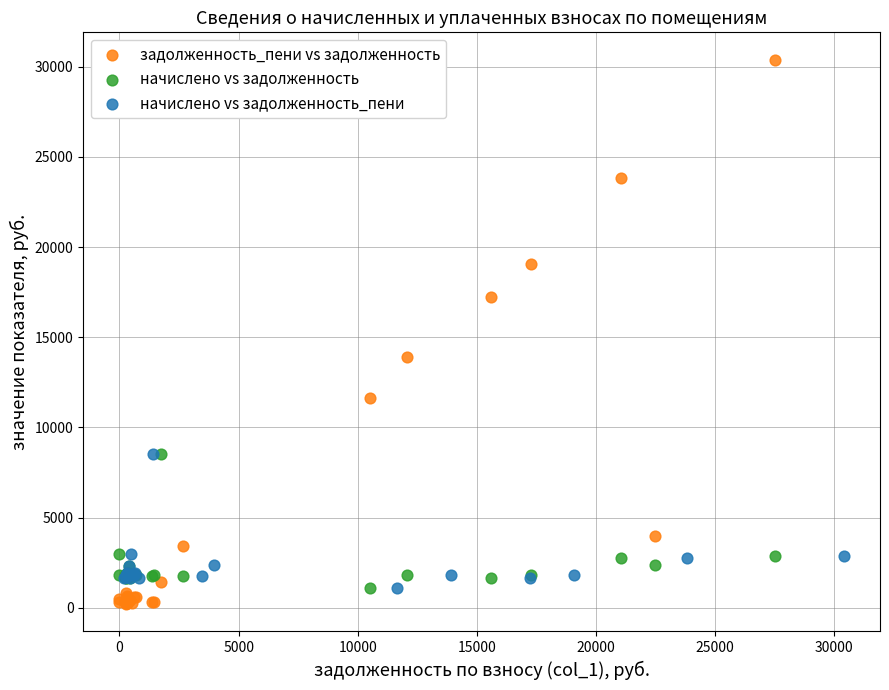

Which series reaches the minimum Y coordinate?

задолженность_пени vs задолженность